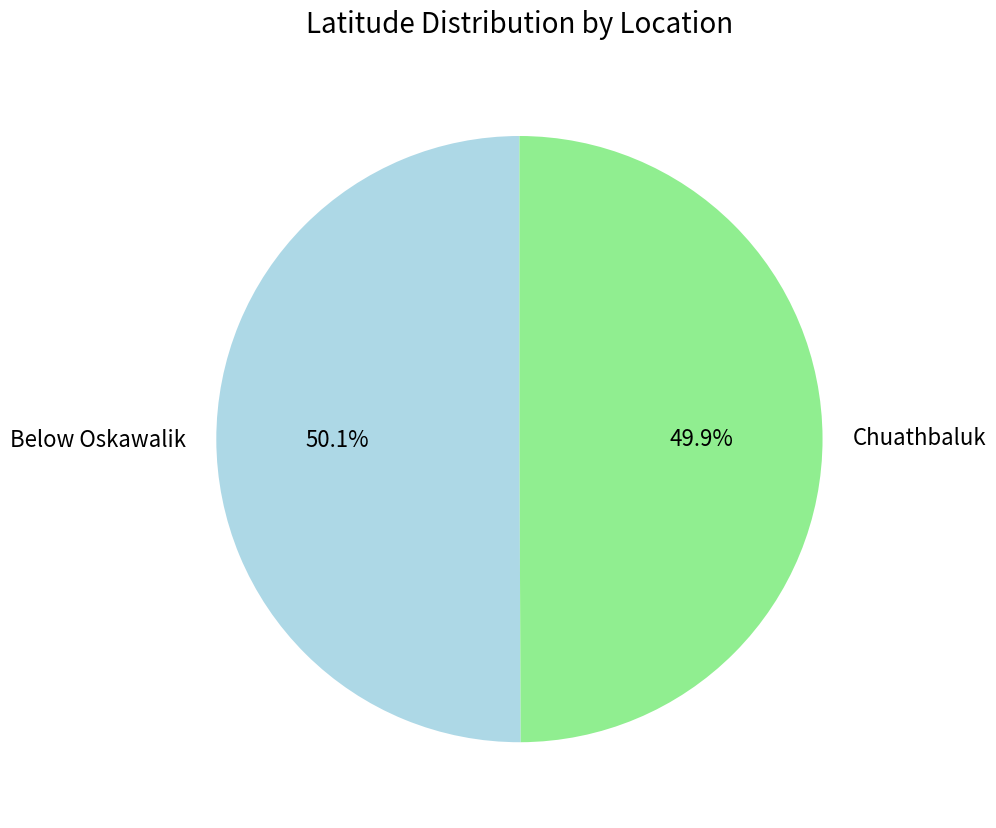

What is the ratio of the value at Chuathbaluk to the value at Below Oskawalik?

1.0